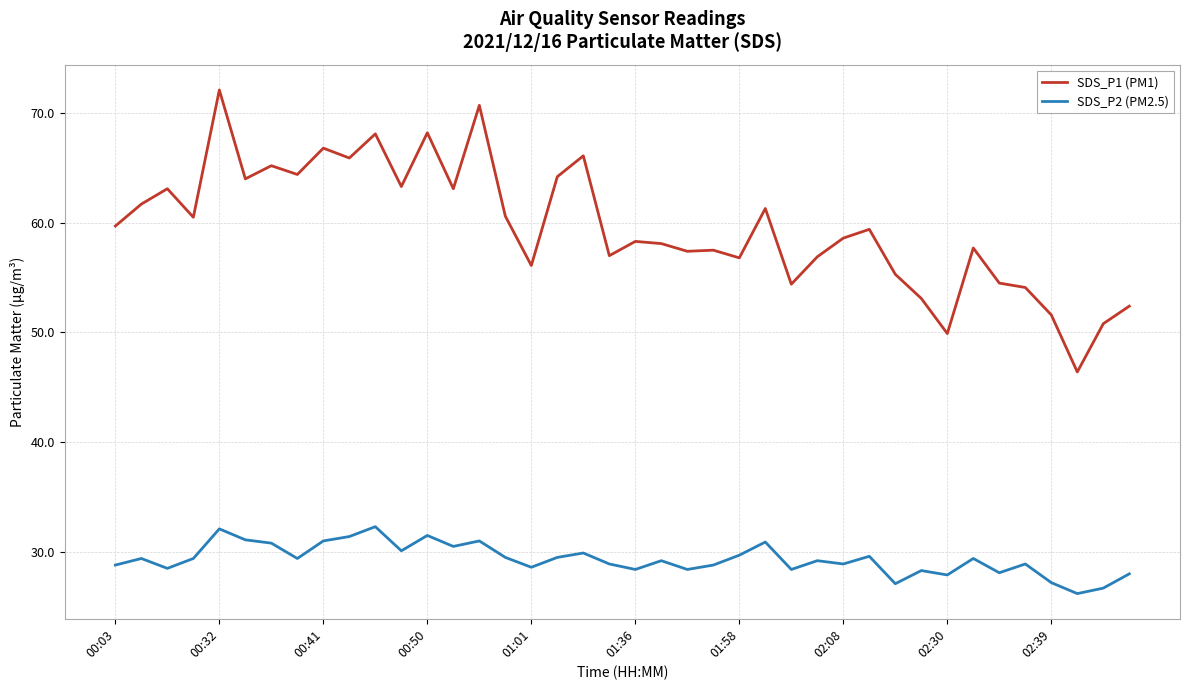

List the series in order of their overall mean, lowest first.

SDS_P2 (PM2.5), SDS_P1 (PM1)